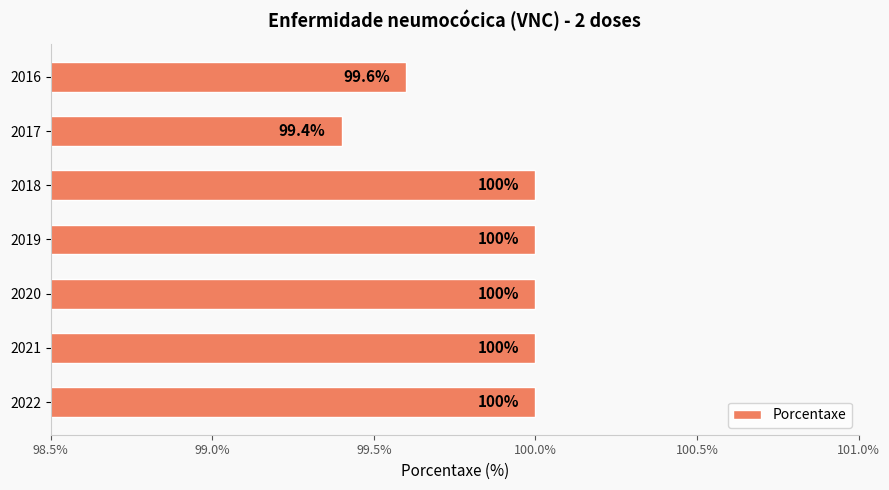

What is the sum of all values?

699.0